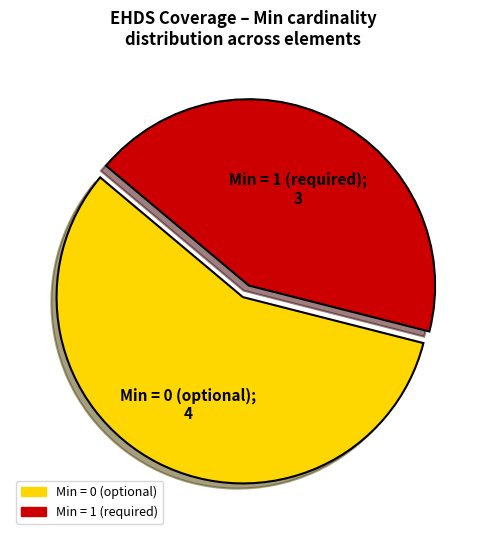

Is there any slice that represents more than half of the pie?

Yes